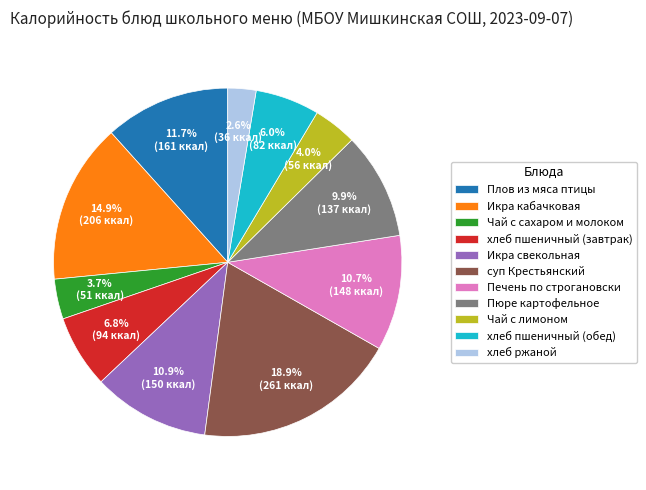

Is хлеб пшеничный (завтрак) the majority of the pie?

No